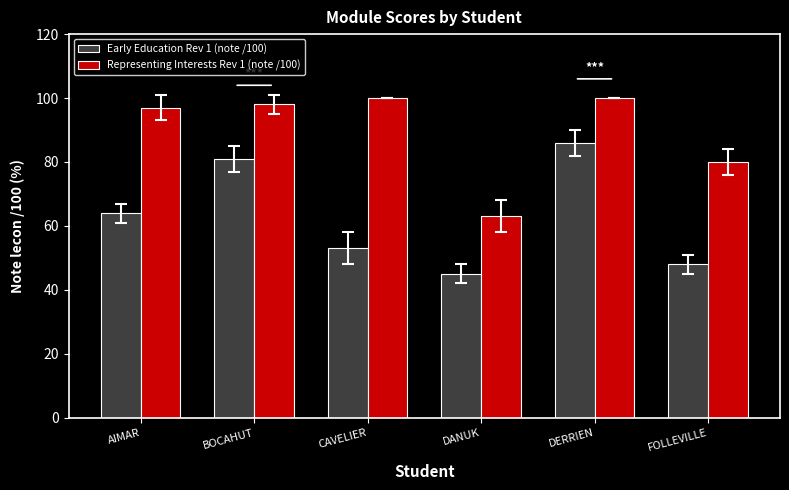

Where is Representing Interests Rev 1 (note /100) nearest to the value 81?

FOLLEVILLE